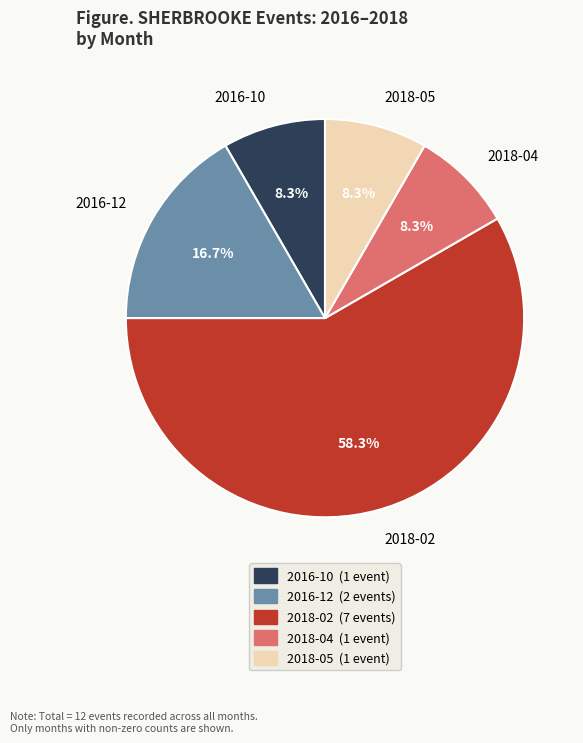

Which category has the biggest portion of the pie?

2018-02